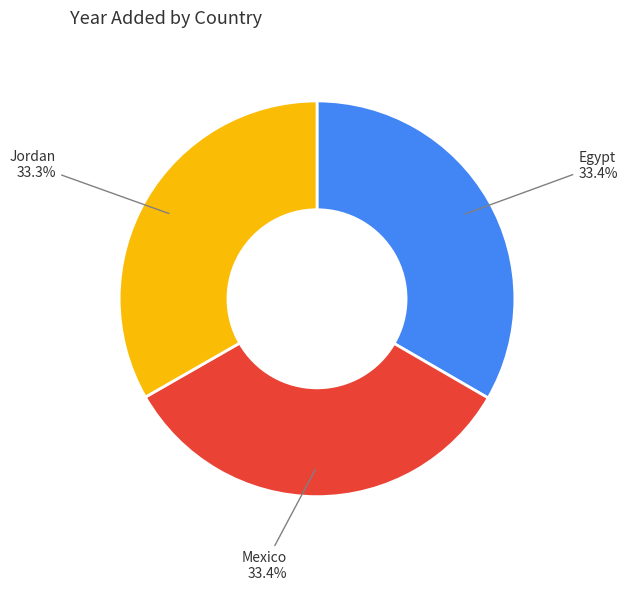

Does any single category account for the majority?

No